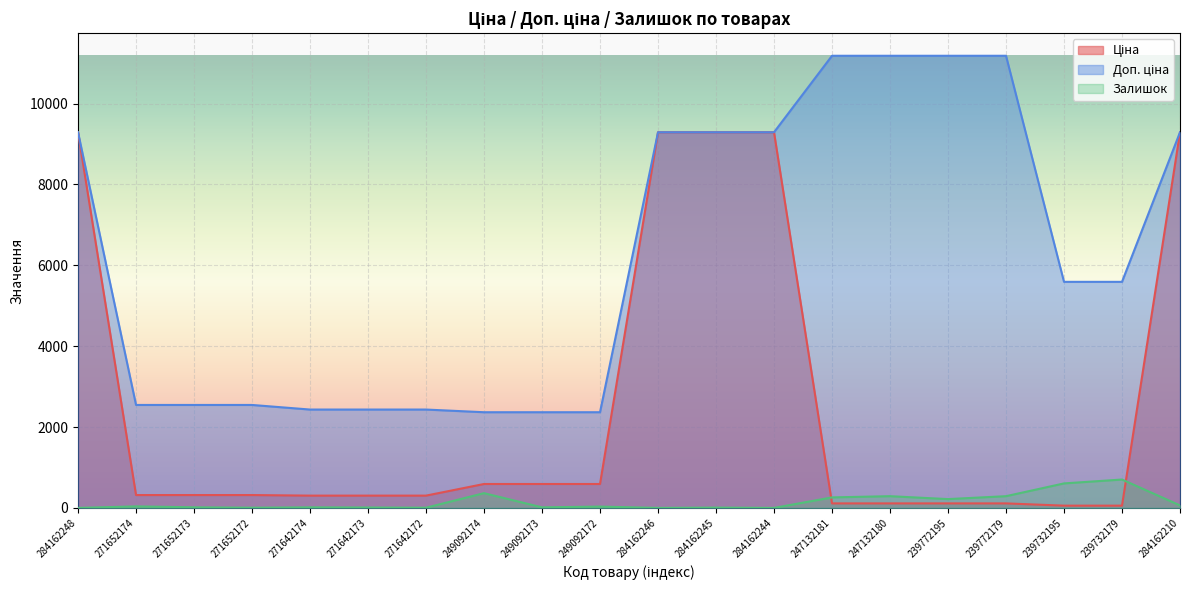

What is the label of the 16th point from the right?

271642174